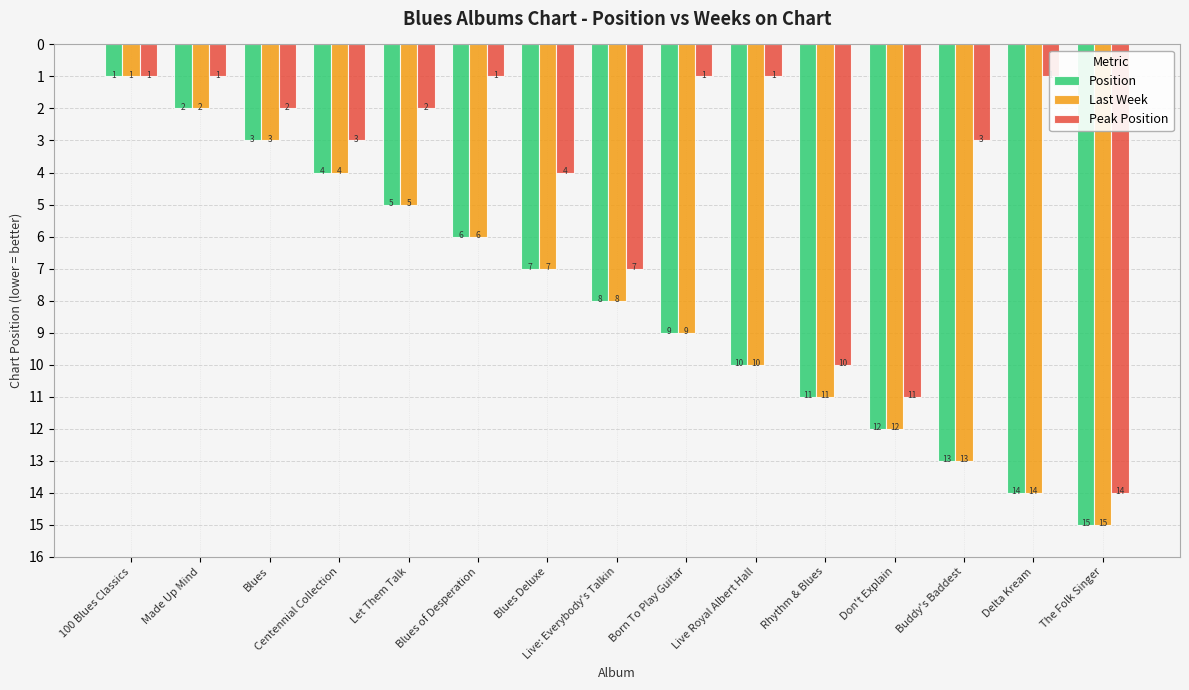

At how many categories does at least one series exceed 10?

5